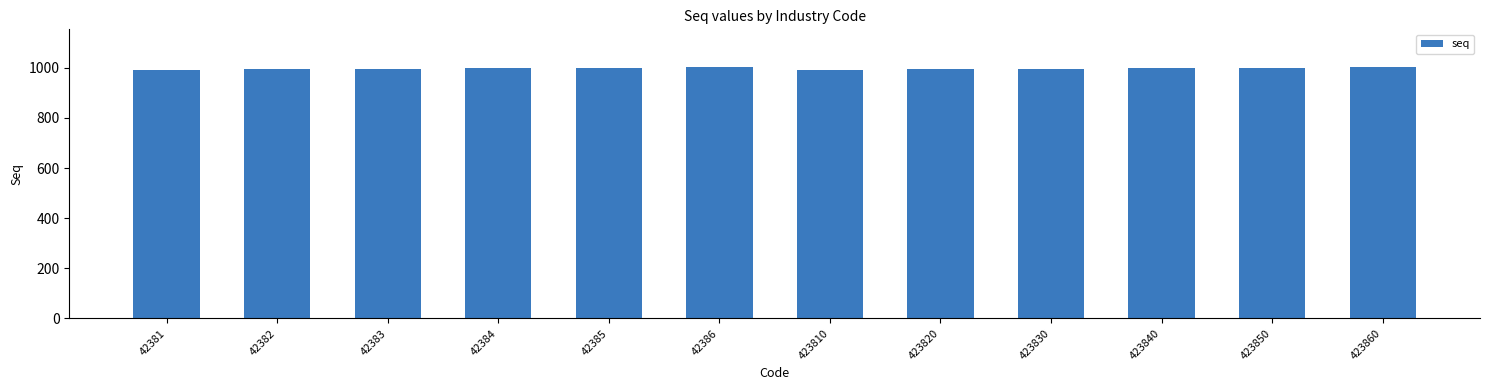

What is the maximum value shown in the chart?

1003